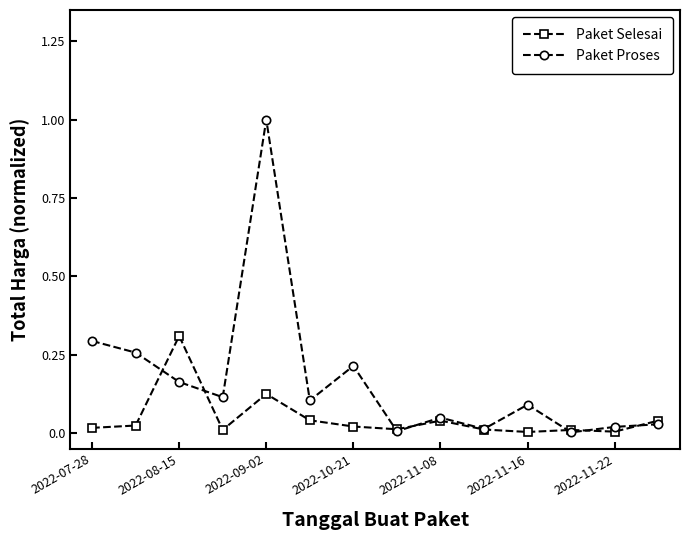

What are all the series names shown in the legend?

Paket Selesai, Paket Proses